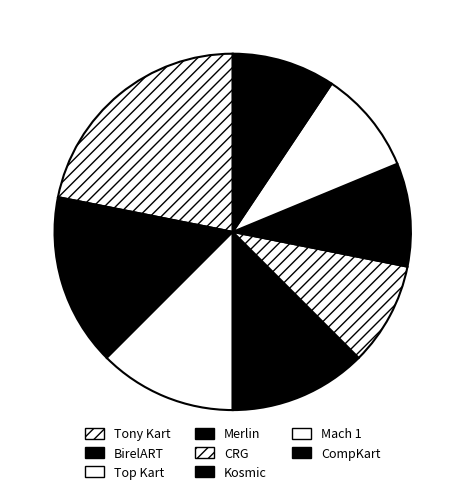

Rank the categories by value from lowest to highest.

CRG, Kosmic, Mach 1, CompKart, Top Kart, Merlin, BirelART, Tony Kart